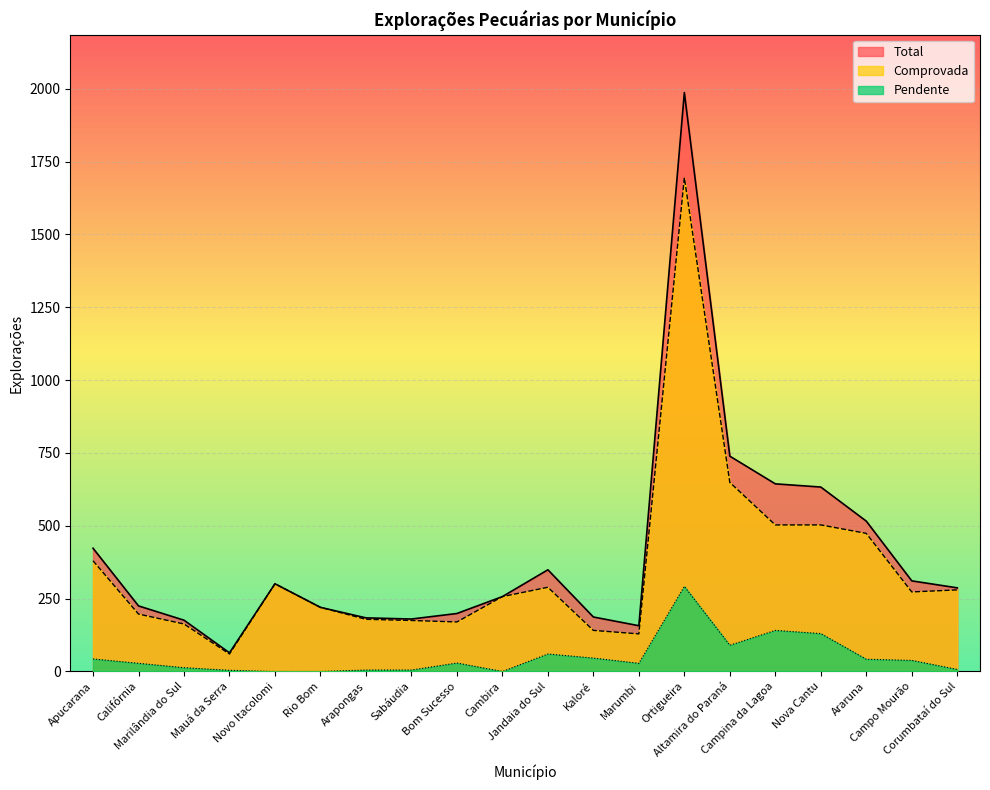

True or false: Pendente has a value of 28 at Marumbi.

True